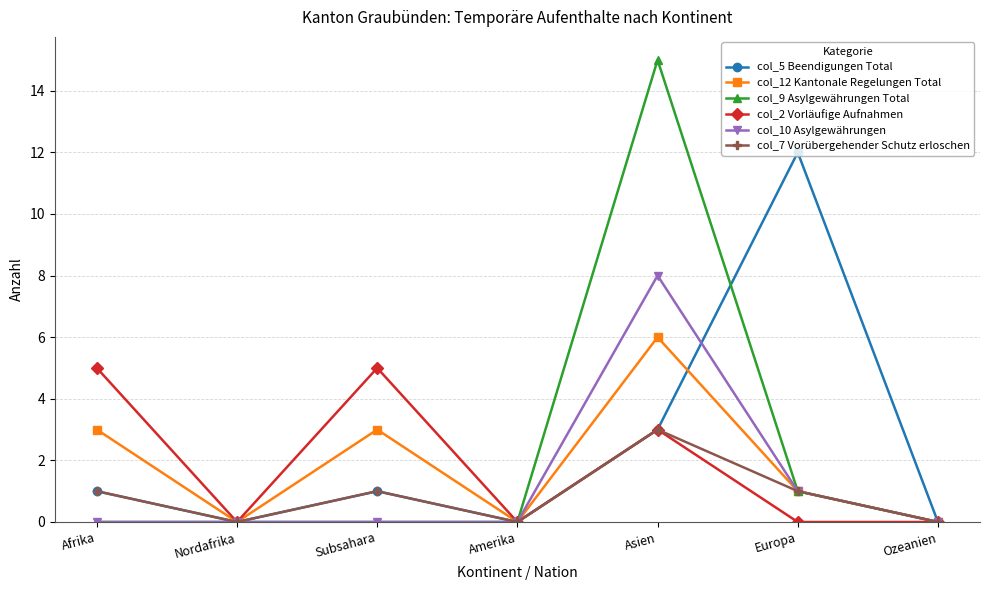

What is the sum of all col_2 Vorläufige Aufnahmen values?

13